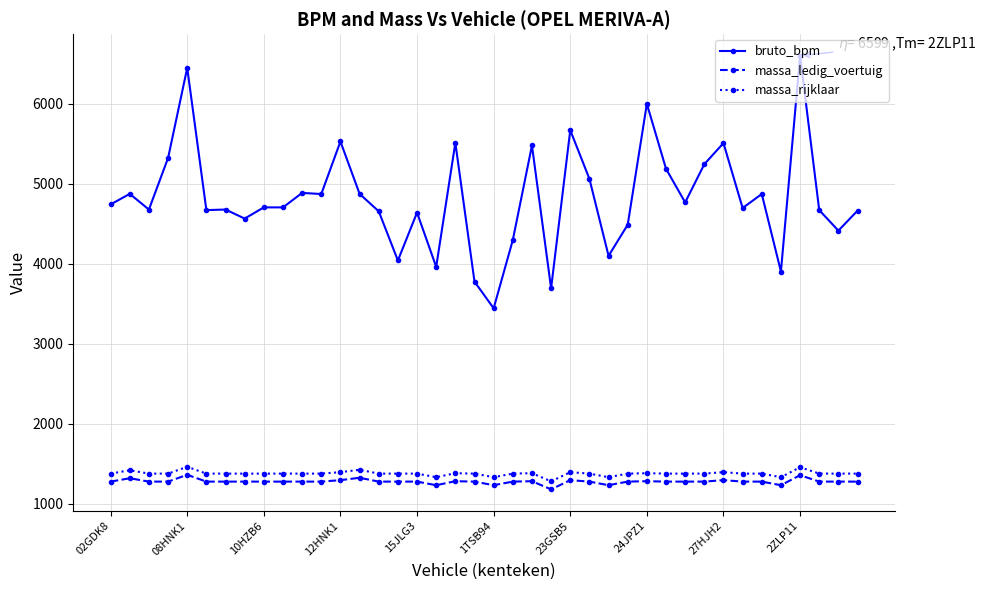

How many lines are shown in the chart?

3